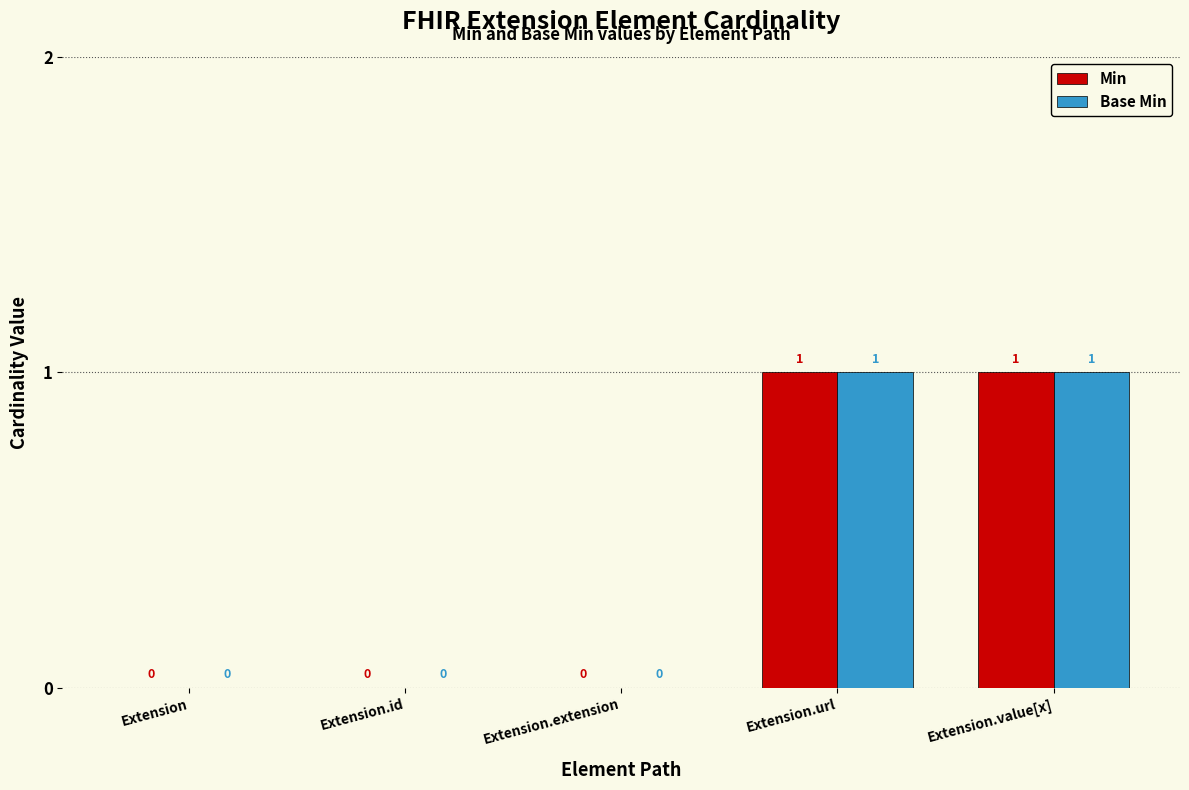

What is the approximate value of Min at Extension.value[x]?

1